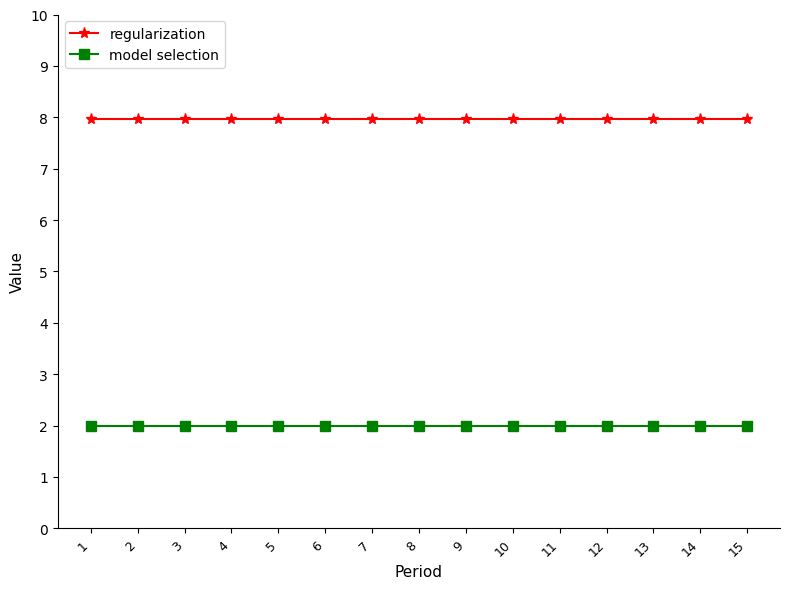

True or false: regularization and model selection cross at least once.

False